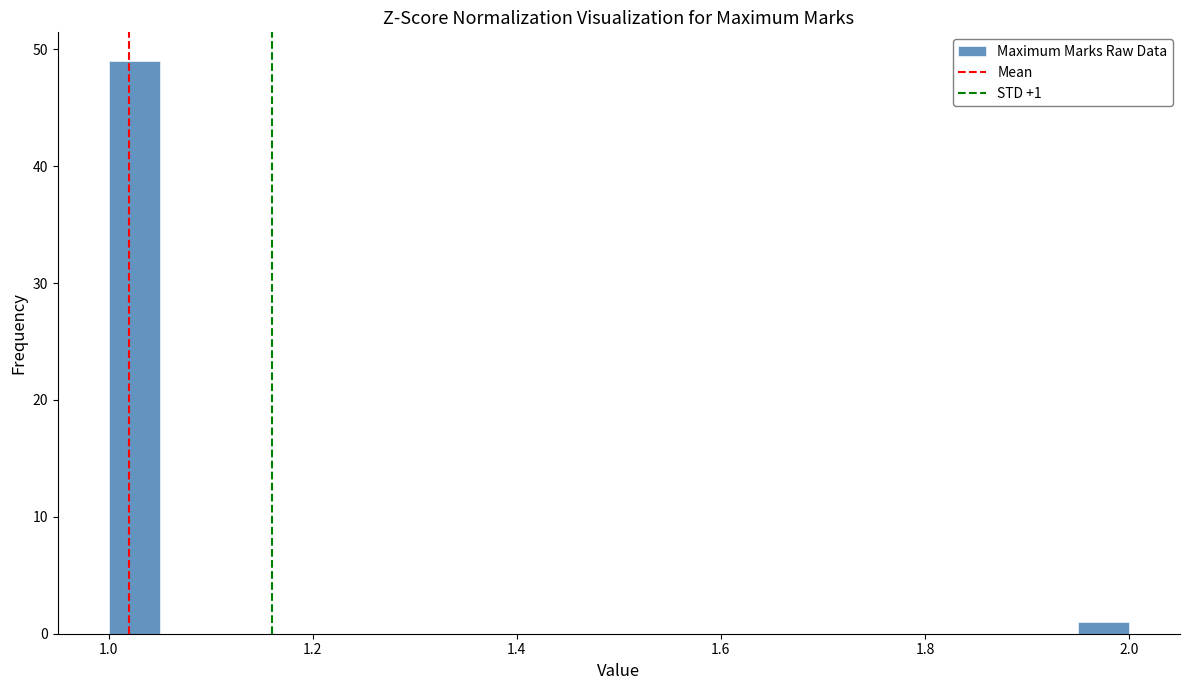

Read against the x-axis, roughly where is the centre of the tallest bar?

1.02